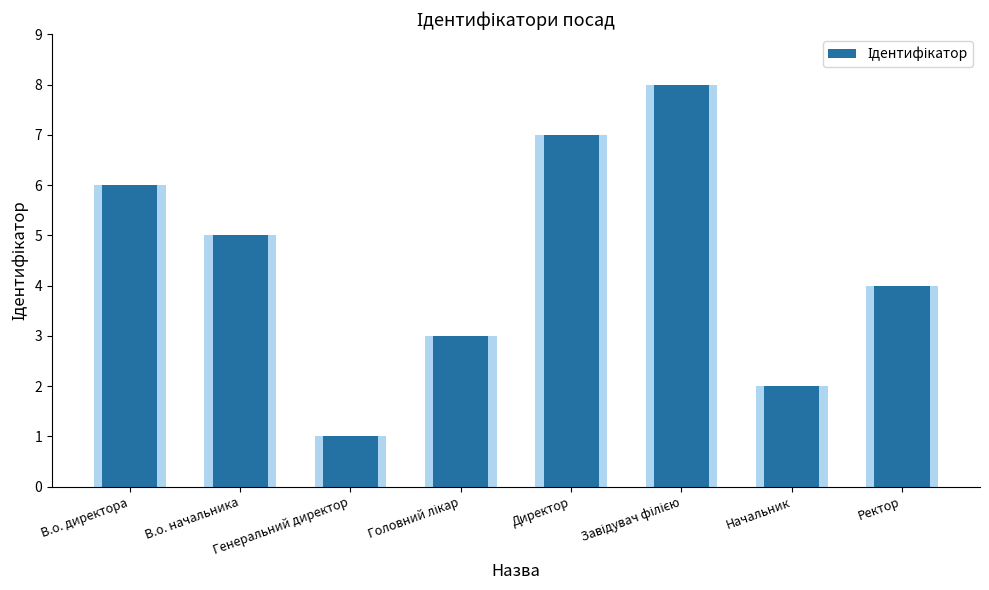

List the labels in order of value, largest first.

Завідувач філією, Директор, В.о. директора, В.о. начальника, Ректор, Головний лікар, Начальник, Генеральний директор